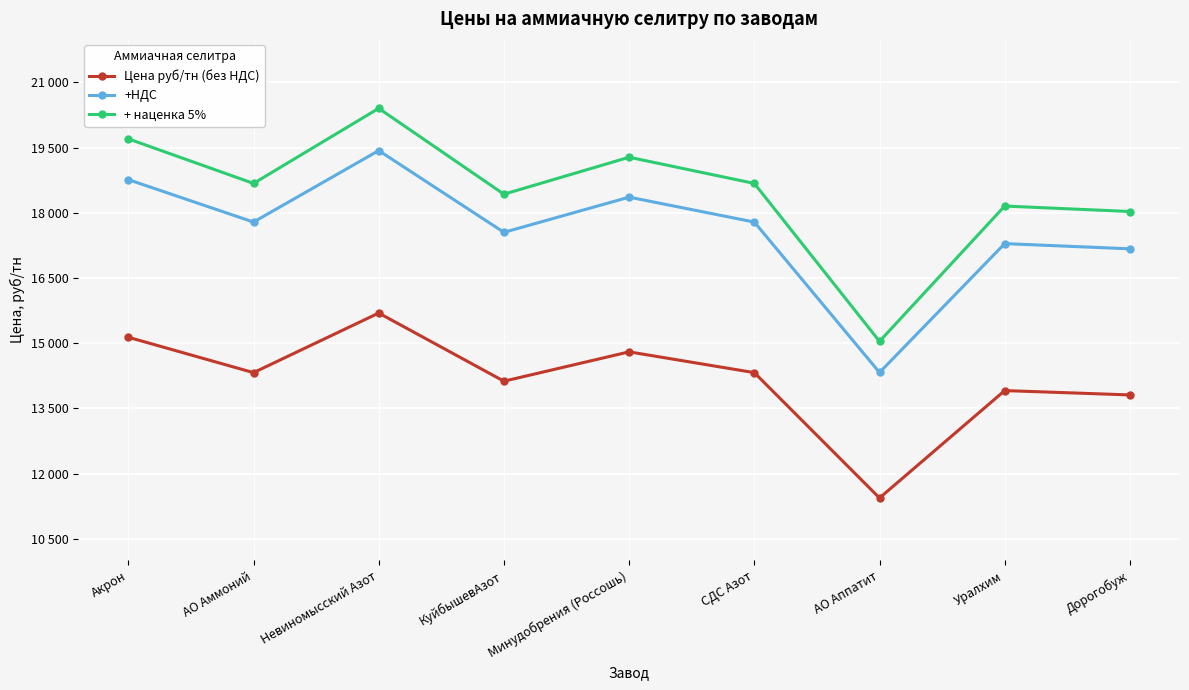

Reading left to right, extract all data points from this chart.

Цена руб/тн (без НДС): Акрон=15135.0	АО Аммоний=14321.0	Невиномысский Азот=15692.0	КуйбышевАзот=14124.0	Минудобрения (Россошь)=14799.0	СДС Азот=14321.0	АО Аппатит=11437.0	Уралхим=13908.0	Дорогобуж=13808.0
+НДС: Акрон=18762.0	АО Аммоний=17785.2	Невиномысский Азот=19430.4	КуйбышевАзот=17548.8	Минудобрения (Россошь)=18358.8	СДС Азот=17785.2	АО Аппатит=14324.4	Уралхим=17289.6	Дорогобуж=17169.6
+ наценка 5%: Акрон=19700.1	АО Аммоний=18674.5	Невиномысский Азот=20401.9	КуйбышевАзот=18426.2	Минудобрения (Россошь)=19276.7	СДС Азот=18674.5	АО Аппатит=15040.6	Уралхим=18154.1	Дорогобуж=18028.1